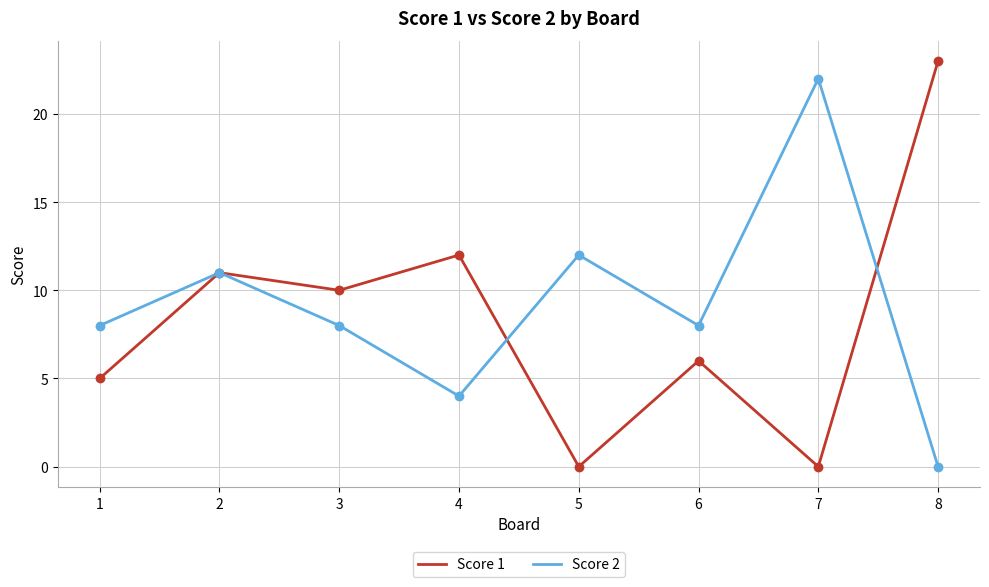

Which category has the highest value in the Score 2 series?

7